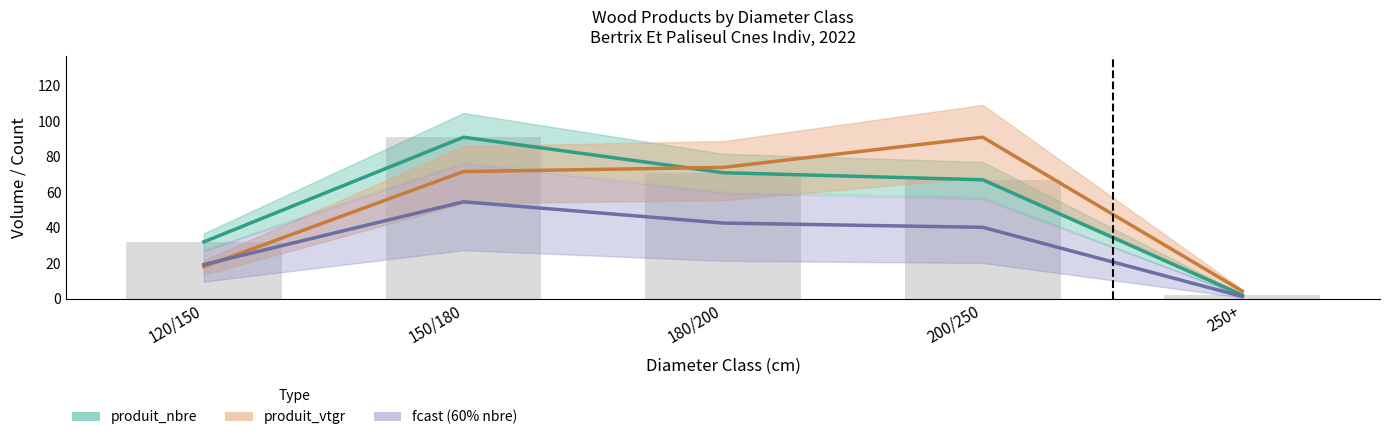

How many bars are there in each group?

3